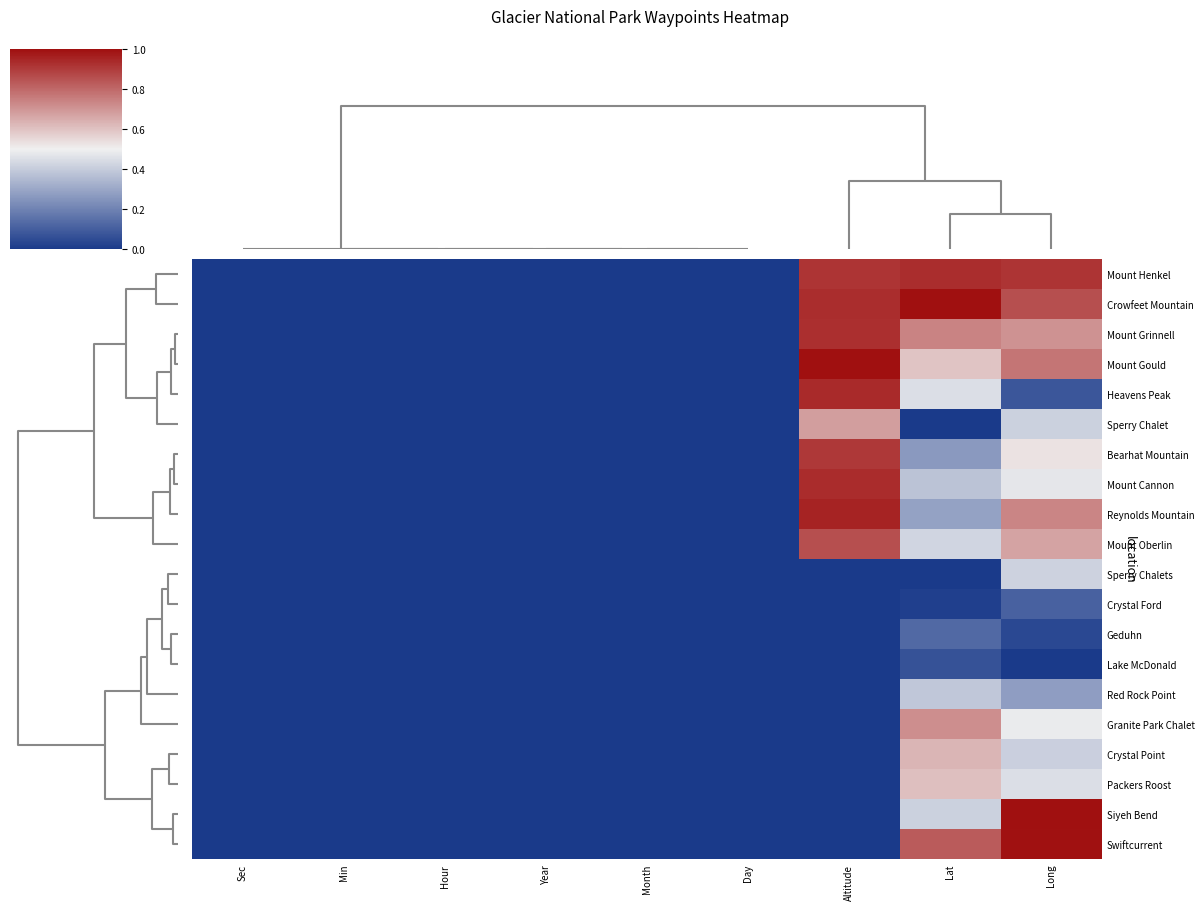

Reading left to right, list all the values displayed in this chart.

Mount Henkel: Sec=0.0	Min=0.0	Hour=0.0	Year=0.0	Month=0.0	Day=0.0	Altitude=0.9	Lat=0.9	Long=0.9
Crowfeet Mountain: Sec=0.0	Min=0.0	Hour=0.0	Year=0.0	Month=0.0	Day=0.0	Altitude=0.9	Lat=1.0	Long=0.9
Mount Grinnell: Sec=0.0	Min=0.0	Hour=0.0	Year=0.0	Month=0.0	Day=0.0	Altitude=0.9	Lat=0.7	Long=0.7
Mount Gould: Sec=0.0	Min=0.0	Hour=0.0	Year=0.0	Month=0.0	Day=0.0	Altitude=1.0	Lat=0.6	Long=0.8
Heavens Peak: Sec=0.0	Min=0.0	Hour=0.0	Year=0.0	Month=0.0	Day=0.0	Altitude=0.9	Lat=0.5	Long=0.1
Sperry Chalet: Sec=0.0	Min=0.0	Hour=0.0	Year=0.0	Month=0.0	Day=0.0	Altitude=0.7	Lat=0.0	Long=0.4
Bearhat Mountain: Sec=0.0	Min=0.0	Hour=0.0	Year=0.0	Month=0.0	Day=0.0	Altitude=0.9	Lat=0.3	Long=0.5
Mount Cannon: Sec=0.0	Min=0.0	Hour=0.0	Year=0.0	Month=0.0	Day=0.0	Altitude=0.9	Lat=0.4	Long=0.5
Reynolds Mountain: Sec=0.0	Min=0.0	Hour=0.0	Year=0.0	Month=0.0	Day=0.0	Altitude=1.0	Lat=0.3	Long=0.7
Mount Oberlin: Sec=0.0	Min=0.0	Hour=0.0	Year=0.0	Month=0.0	Day=0.0	Altitude=0.9	Lat=0.4	Long=0.7
Sperry Chalets: Sec=0.0	Min=0.0	Hour=0.0	Year=0.0	Month=0.0	Day=0.0	Altitude=0.0	Lat=0.0	Long=0.4
Crystal Ford: Sec=0.0	Min=0.0	Hour=0.0	Year=0.0	Month=0.0	Day=0.0	Altitude=0.0	Lat=0.0	Long=0.1
Geduhn: Sec=0.0	Min=0.0	Hour=0.0	Year=0.0	Month=0.0	Day=0.0	Altitude=0.0	Lat=0.1	Long=0.0
Lake McDonald: Sec=0.0	Min=0.0	Hour=0.0	Year=0.0	Month=0.0	Day=0.0	Altitude=0.0	Lat=0.1	Long=0.0
Red Rock Point: Sec=0.0	Min=0.0	Hour=0.0	Year=0.0	Month=0.0	Day=0.0	Altitude=0.0	Lat=0.4	Long=0.3
Granite Park Chalet: Sec=0.0	Min=0.0	Hour=0.0	Year=0.0	Month=0.0	Day=0.0	Altitude=0.0	Lat=0.7	Long=0.5
Crystal Point: Sec=0.0	Min=0.0	Hour=0.0	Year=0.0	Month=0.0	Day=0.0	Altitude=0.0	Lat=0.6	Long=0.4
Packers Roost: Sec=0.0	Min=0.0	Hour=0.0	Year=0.0	Month=0.0	Day=0.0	Altitude=0.0	Lat=0.6	Long=0.5
Siyeh Bend: Sec=0.0	Min=0.0	Hour=0.0	Year=0.0	Month=0.0	Day=0.0	Altitude=0.0	Lat=0.4	Long=1.0
Swiftcurrent: Sec=0.0	Min=0.0	Hour=0.0	Year=0.0	Month=0.0	Day=0.0	Altitude=0.0	Lat=0.8	Long=1.0